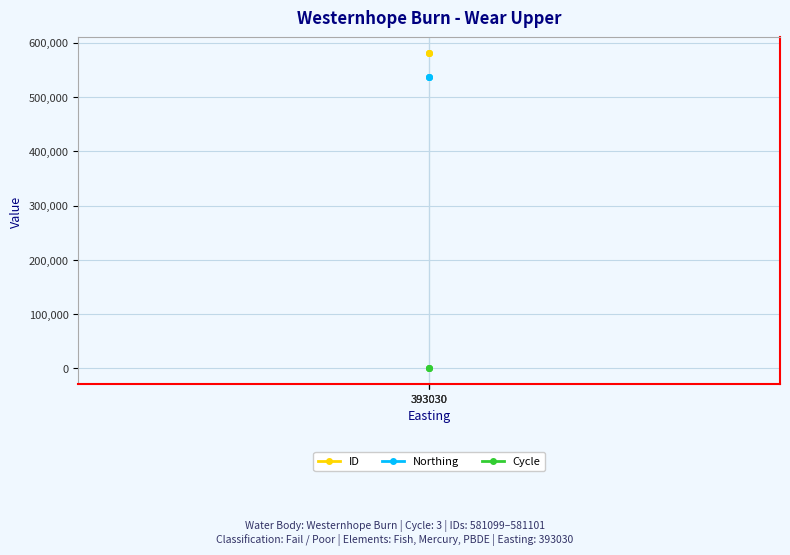

How many lines are shown in the chart?

3